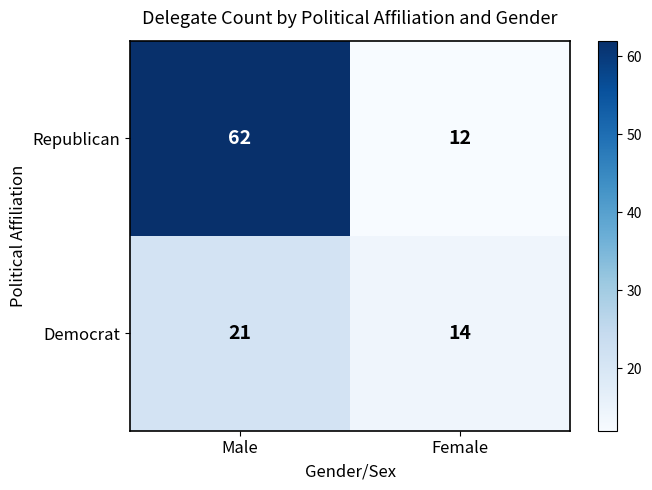

Reading left to right, transcribe all the data shown in this chart.

Republican: 62	12
Democrat: 21	14